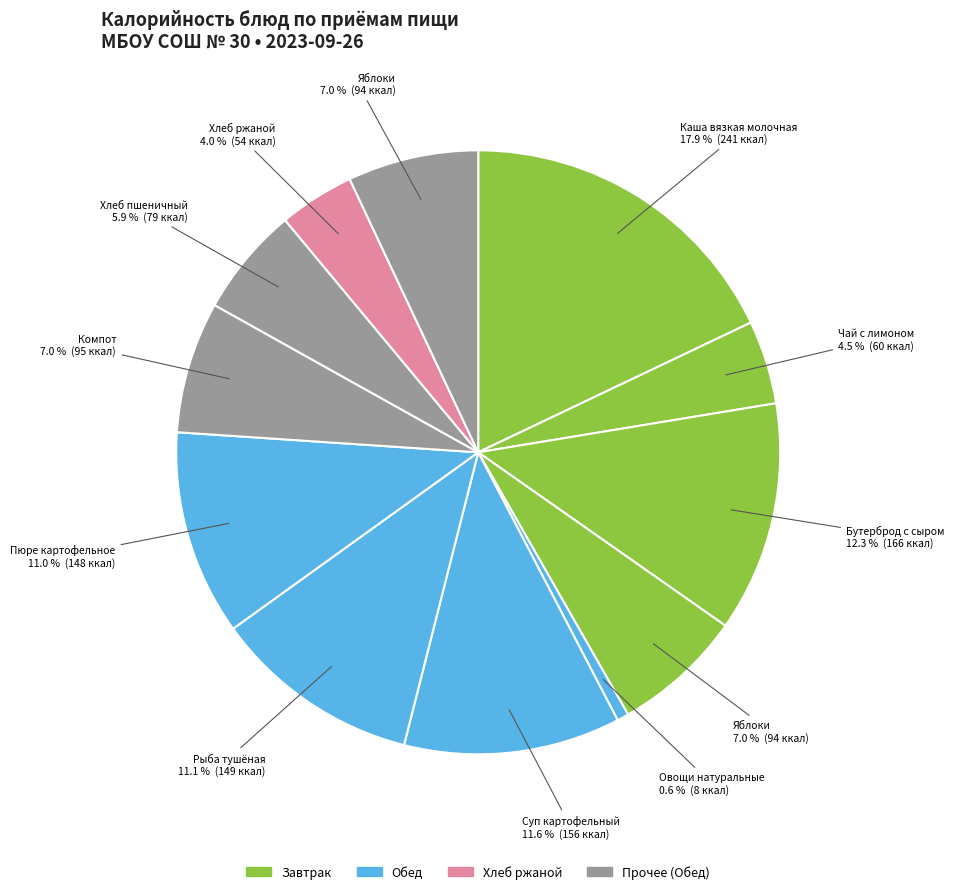

Count the number of slices in the pie.

12